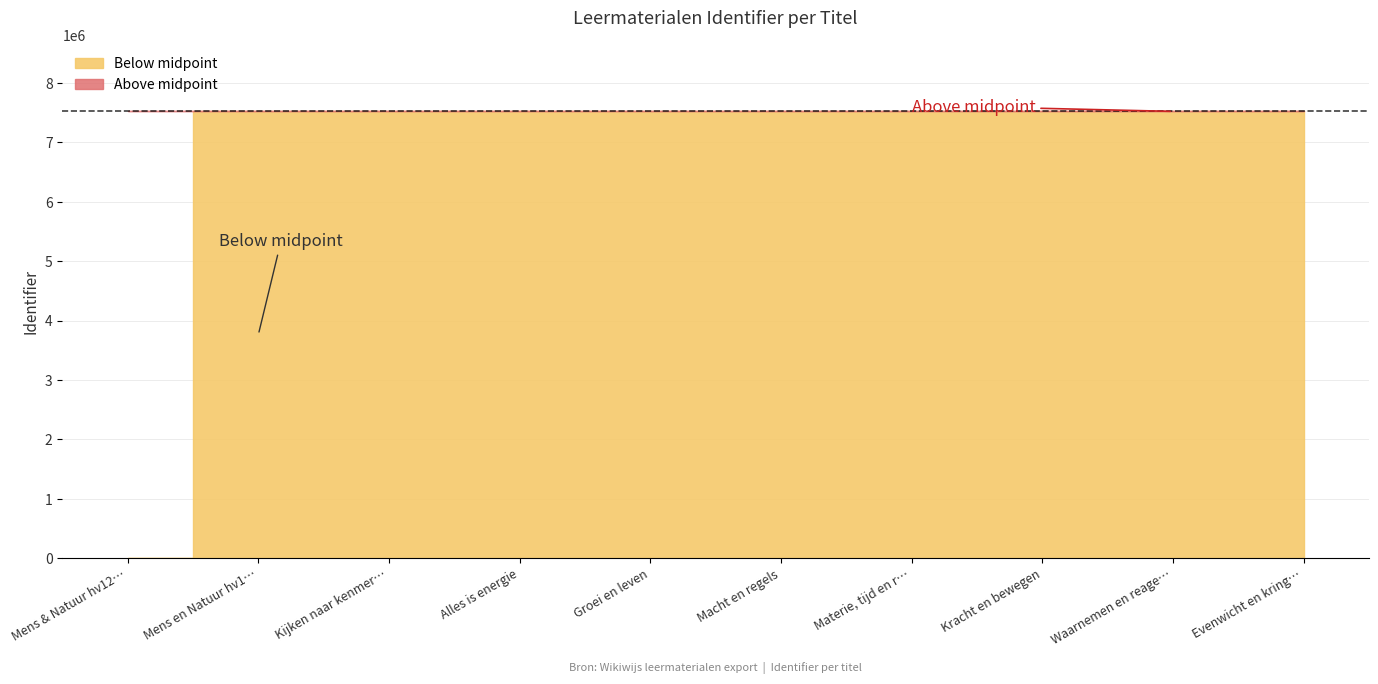

How many values are below 7522731?

5